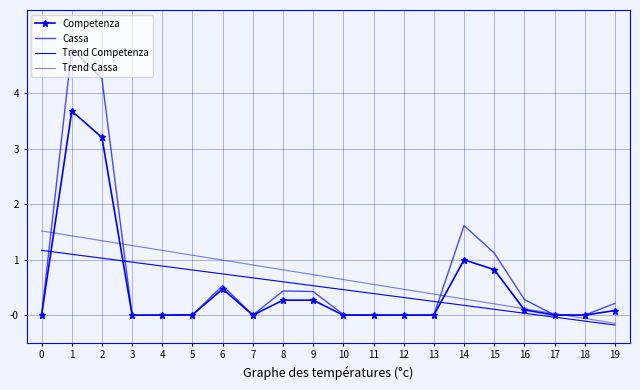

What is the approximate value of Trend Cassa at 5?

1.1